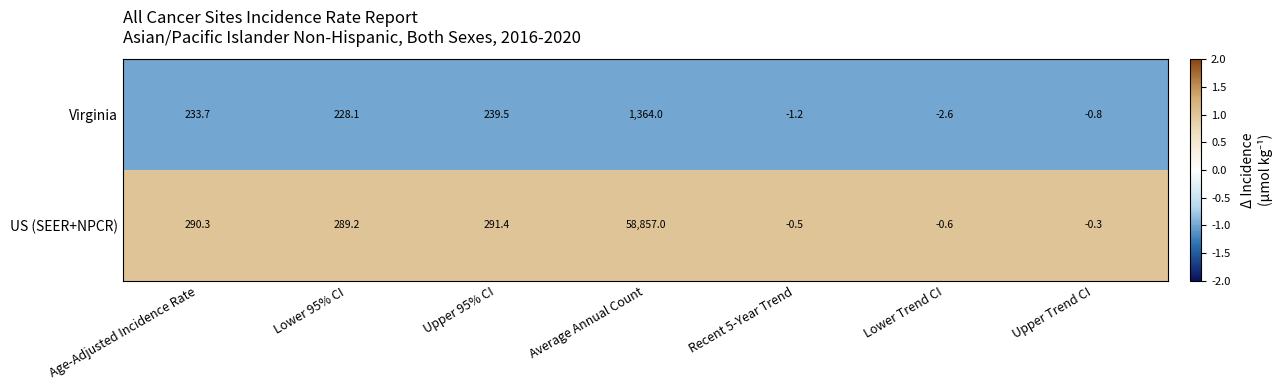

The US (SEER+NPCR) series shows -0.5 at Recent 5-Year Trend. True or false?

True